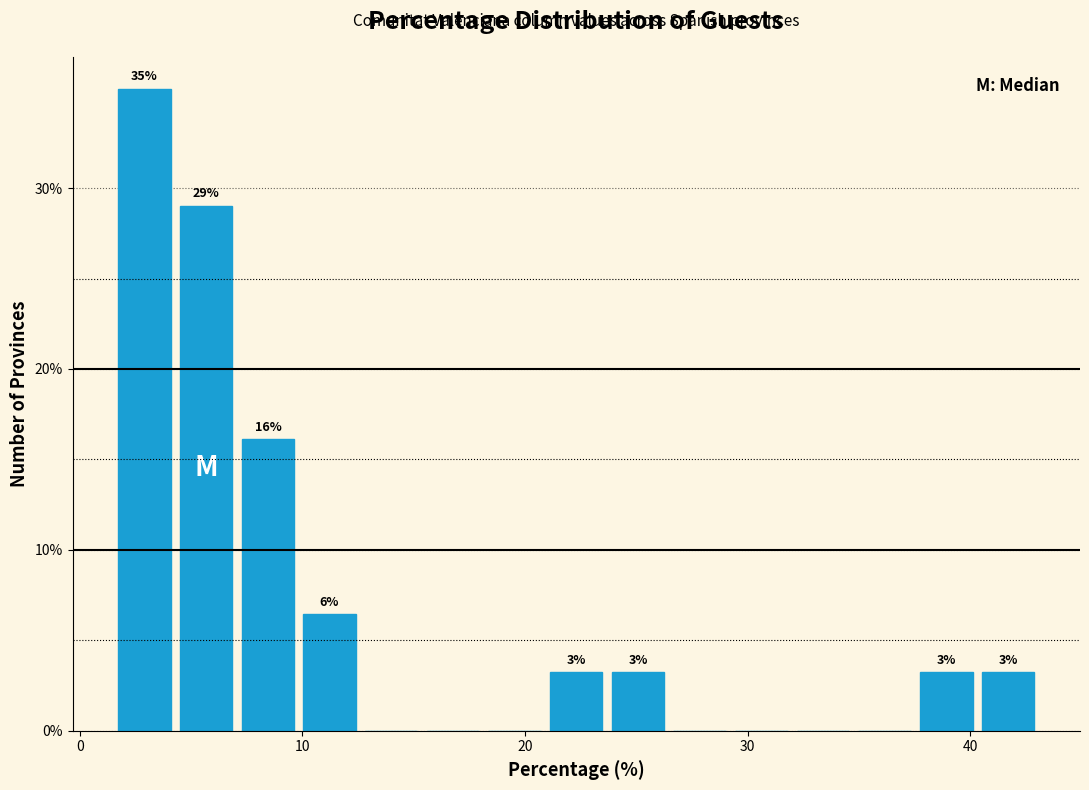

Around what value on the x-axis is the tallest bar? Give the approximate position of its centre, as read against the axis.

3